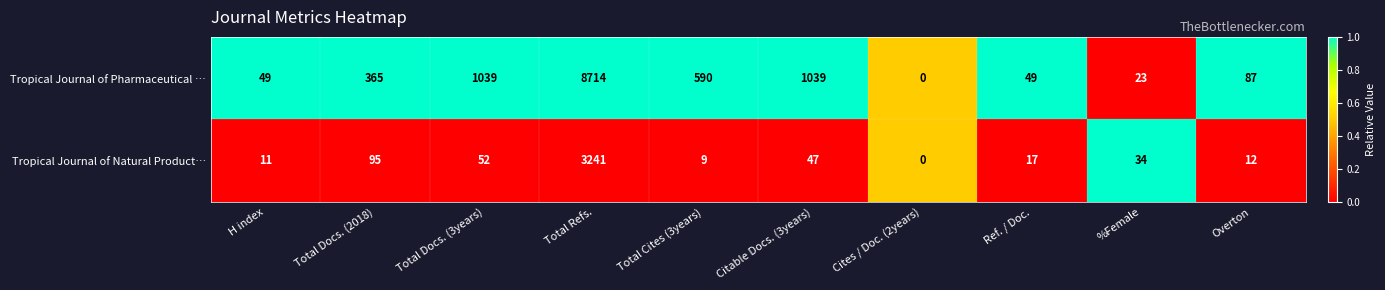

Reading left to right, extract all data points from this chart.

Tropical Journal of Pharmaceutical …: 49	365	1039	8714	590	1039	0	49	23	87
Tropical Journal of Natural Product…: 11	95	52	3241	9	47	0	17	34	12